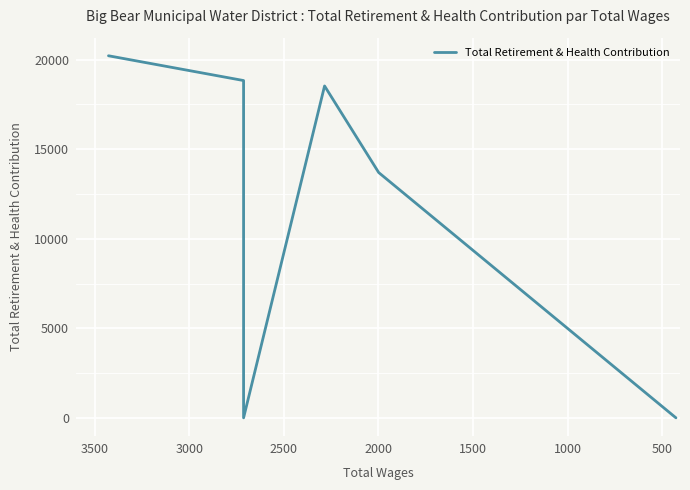

How many points are higher than both their immediate neighbors (excluding endpoints)?

1